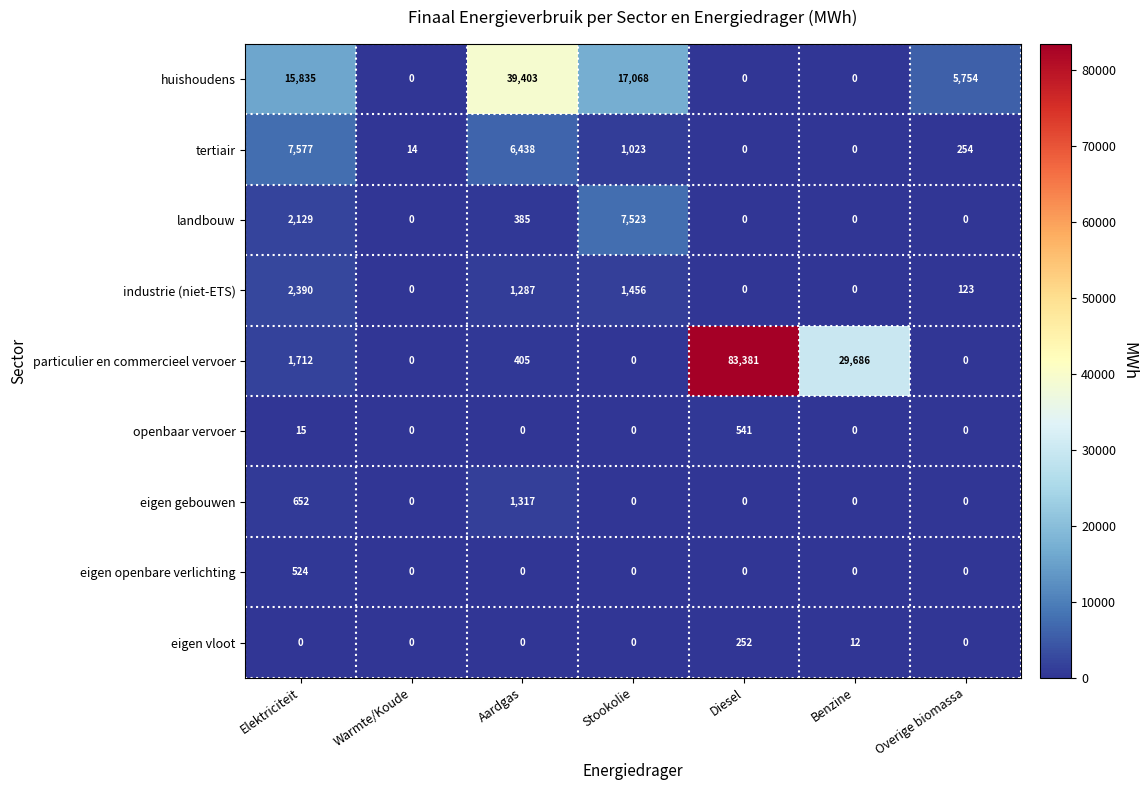

Rank the series by their maximum value, from highest to lowest.

particulier en commercieel vervoer, huishoudens, tertiair, landbouw, industrie (niet-ETS), eigen gebouwen, openbaar vervoer, eigen openbare verlichting, eigen vloot